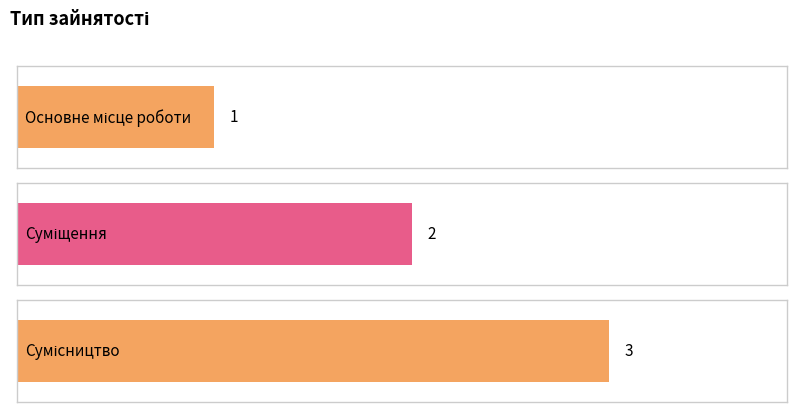

What is the maximum value shown in the chart?

3